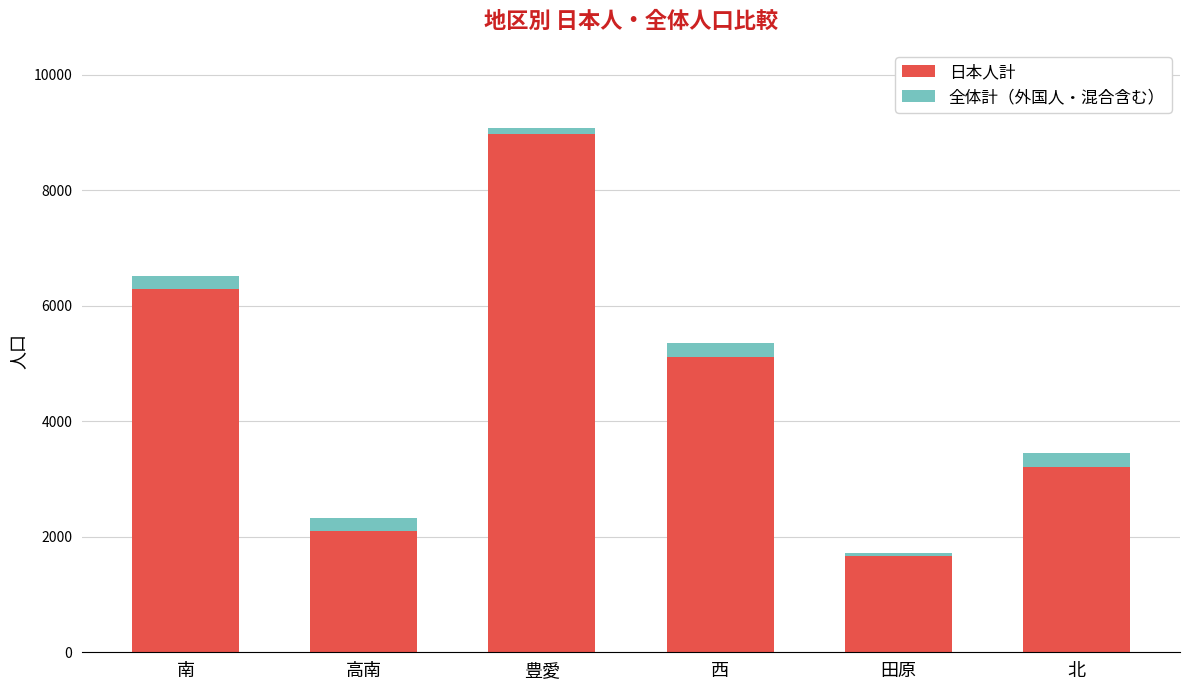

What is the difference between the maximum and minimum values in the 日本人計 series?

7309